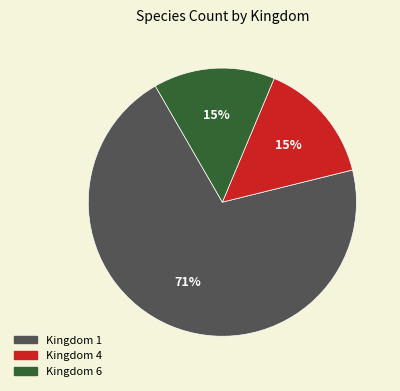

Which has a higher value, Kingdom 6 or Kingdom 1?

Kingdom 1